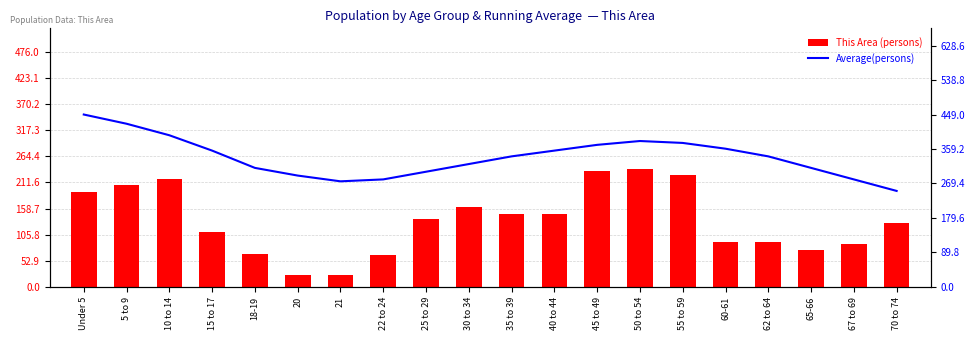

True or false: This Area (persons) has a value of 161 at 30 to 34.

True